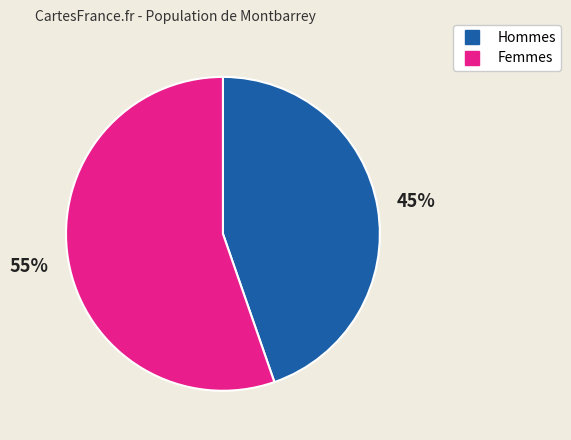

To the nearest percent, what is the average slice percentage?

50%